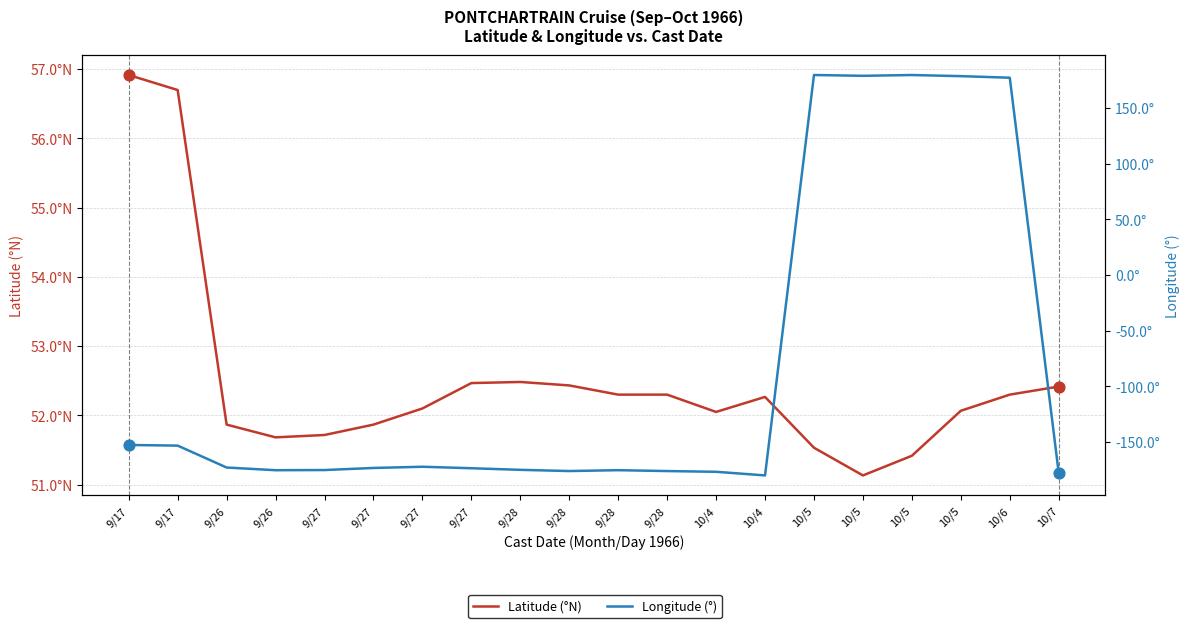

What is the total value across all series at 10/5?

231.2